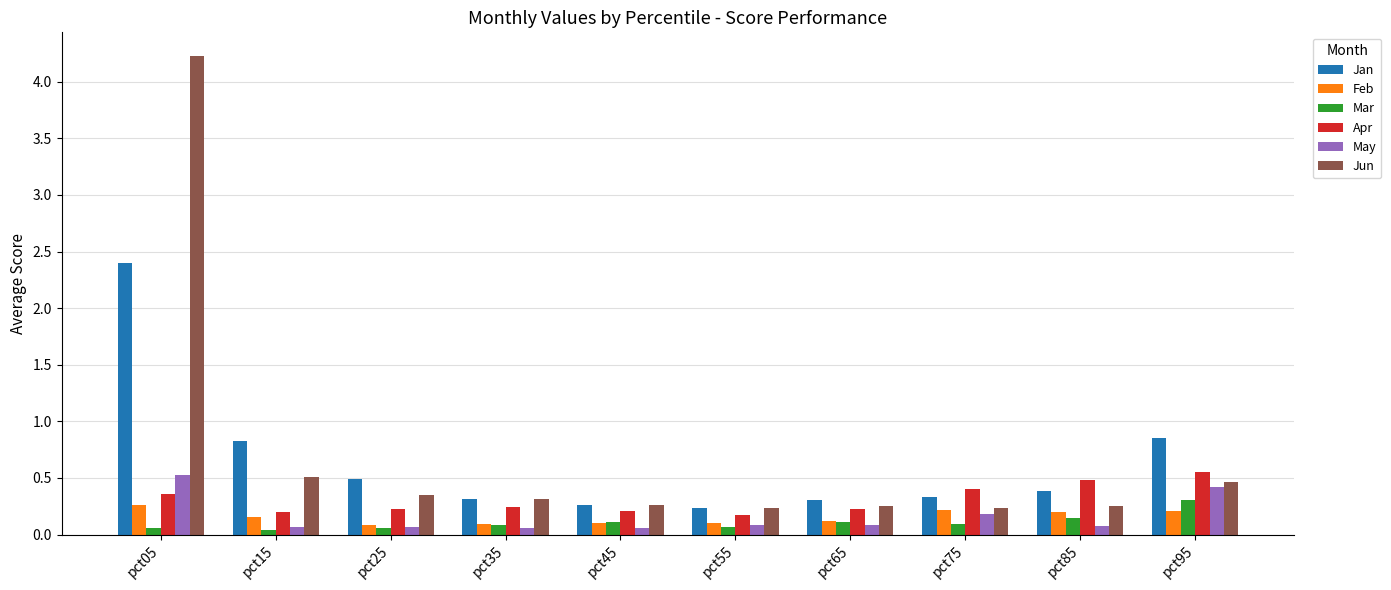

Are the bars grouped side by side (vs. stacked)?

Yes